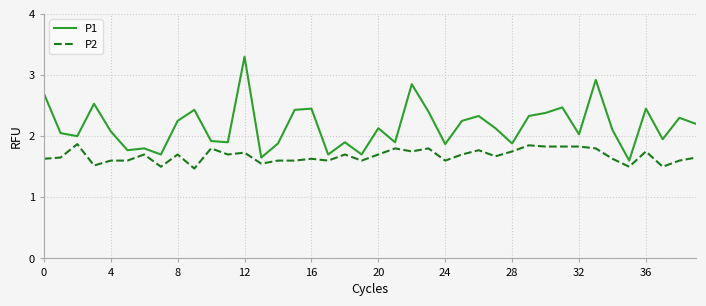

Which series has the widest spread of values?

P1